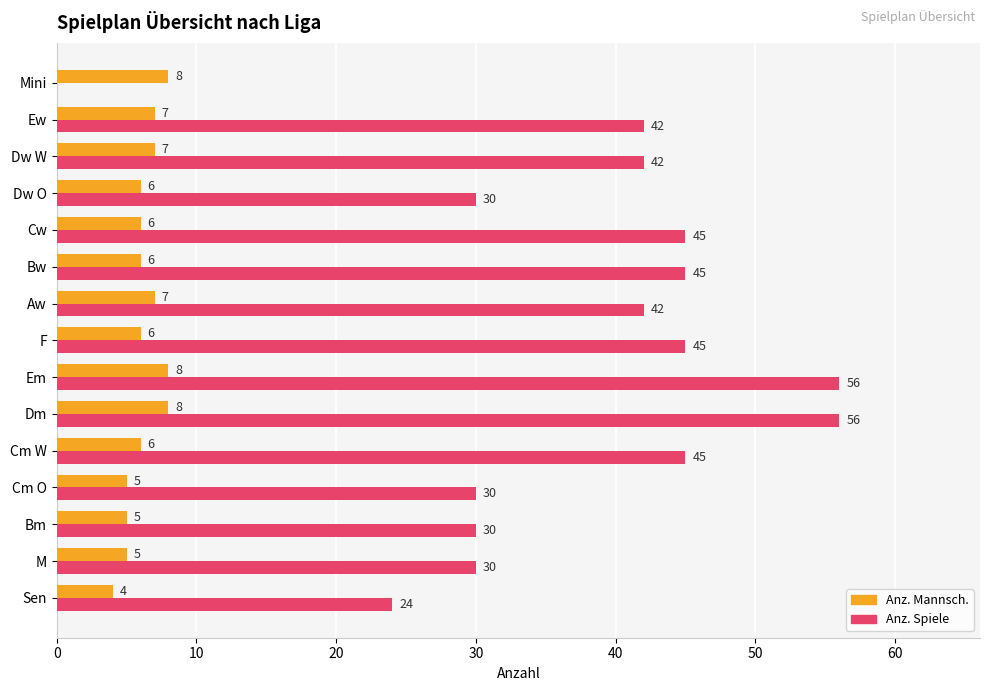

Which series has the largest total across all categories?

Anz. Spiele